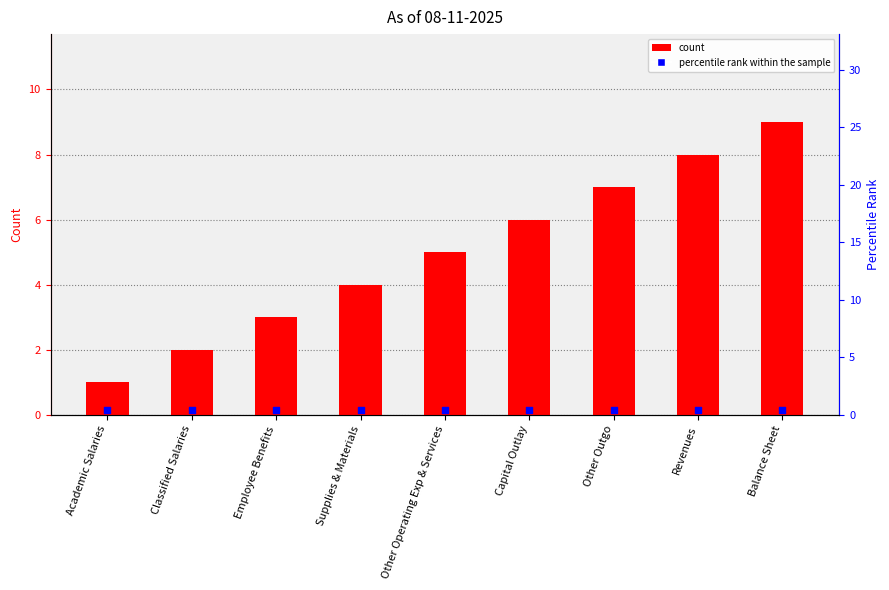

Approximately how many times larger is the value at Supplies & Materials compared to Other Operating Exp & Services?

0.8